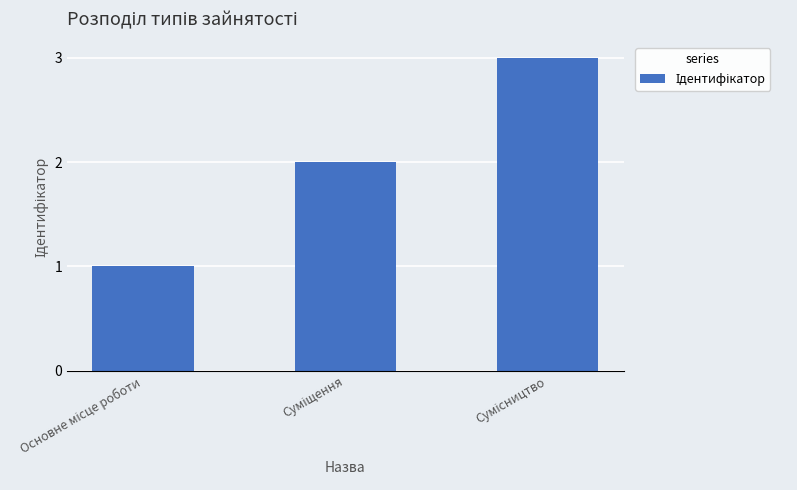

What is the maximum value shown in the chart?

3